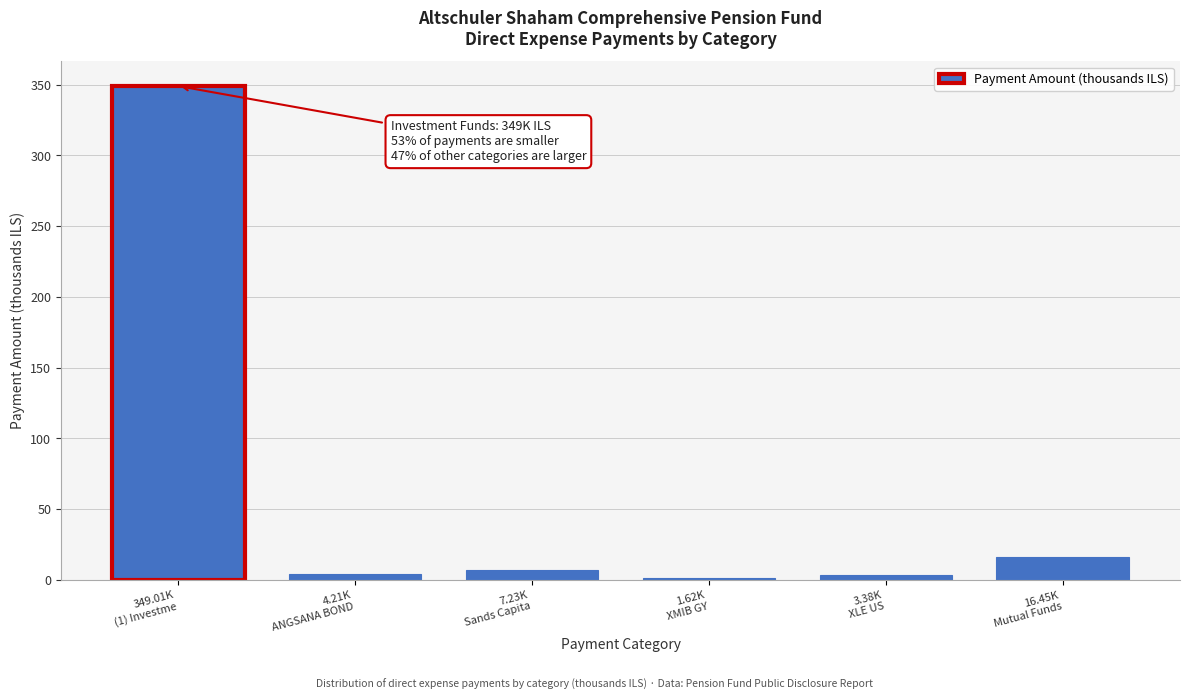

What is the sum of all values?

381.9